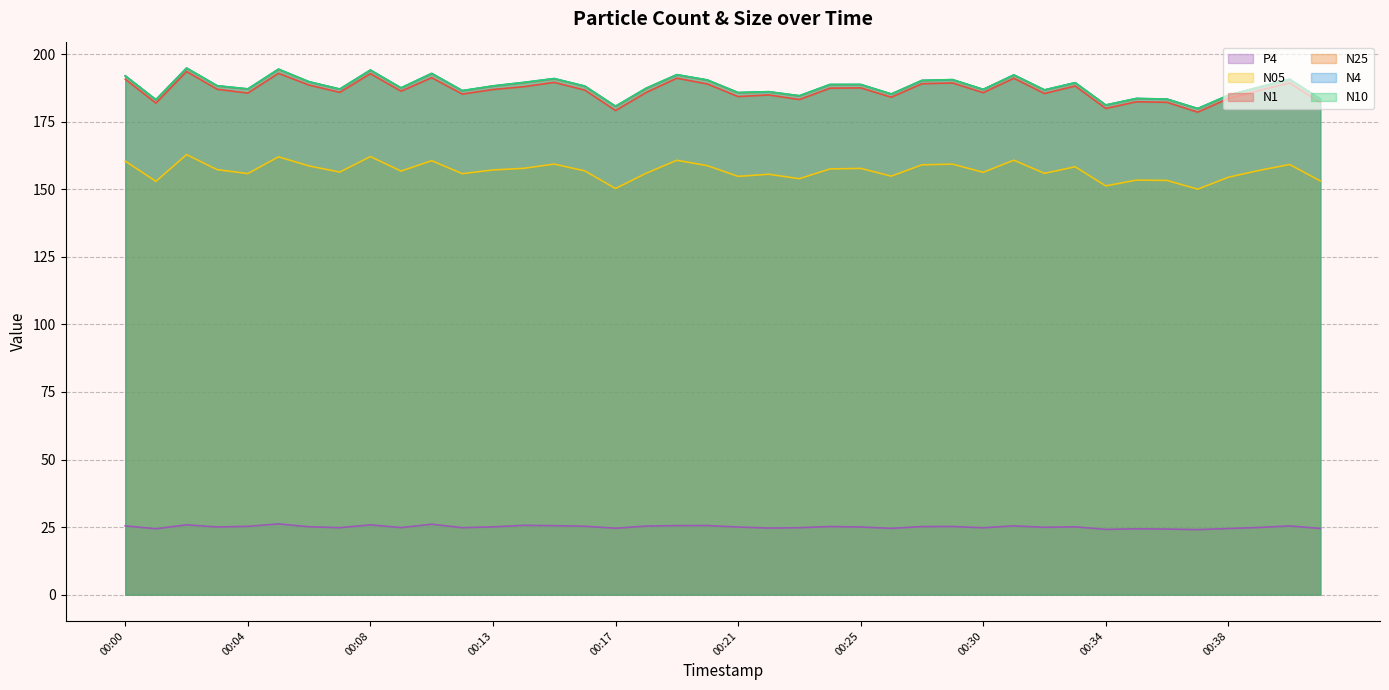

What is the difference between the maximum and second lowest values in the N1 series?

14.4